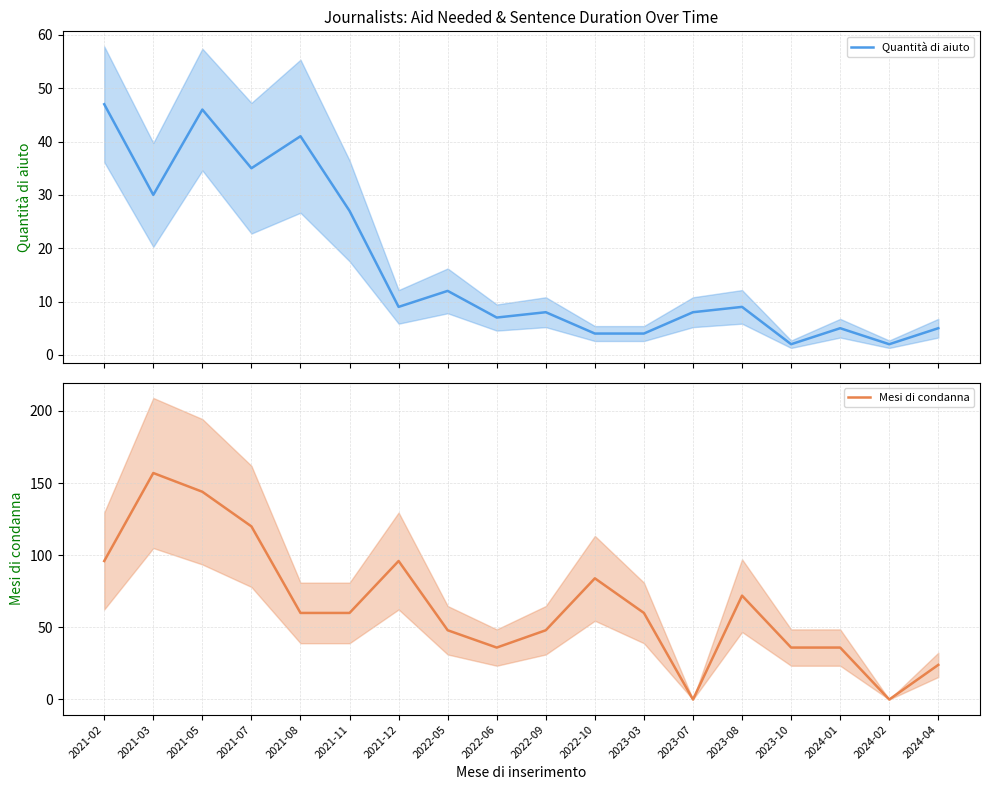

After their last crossing, which series has the higher values: Quantità di aiuto or Mesi di condanna?

Mesi di condanna